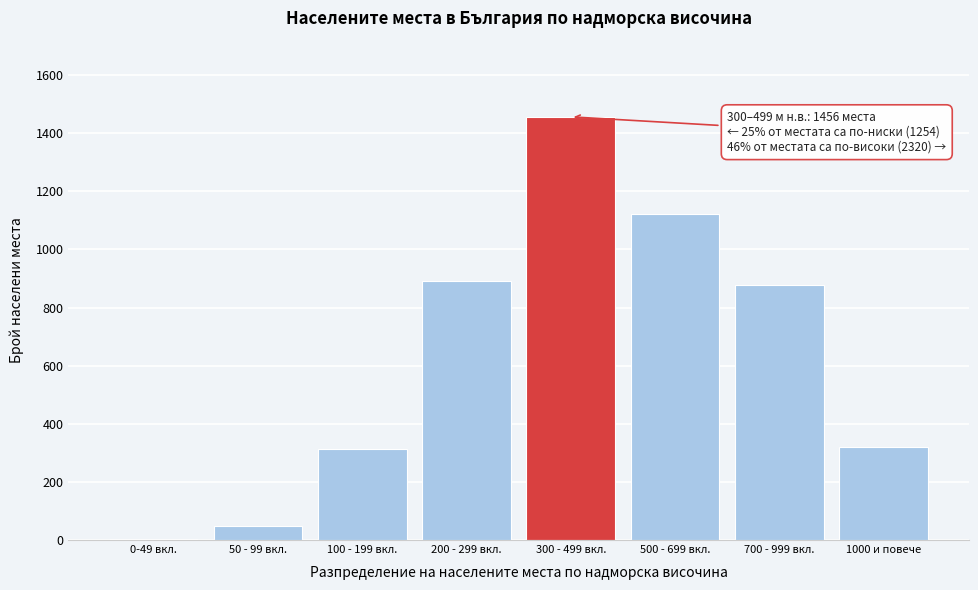

Reading left to right, transcribe all the data shown in this chart.

0-49 вкл.=2	50 - 99 вкл.=48	100 - 199 вкл.=312	200 - 299 вкл.=892	300 - 499 вкл.=1456	500 - 699 вкл.=1123	700 - 999 вкл.=876	1000 и повече=321